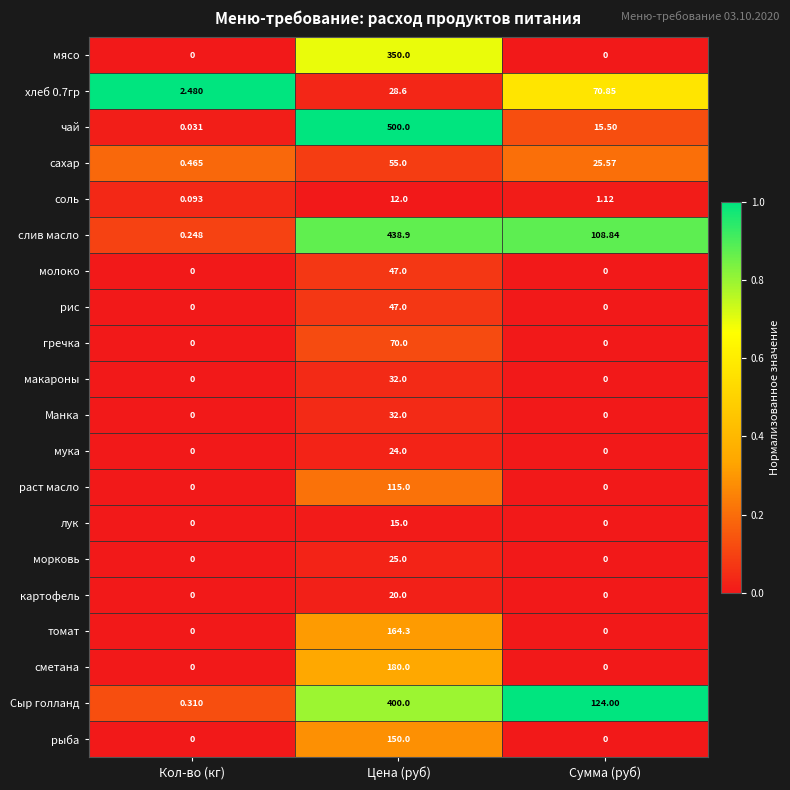

Which category has the highest value in the Манка series?

Цена (руб)